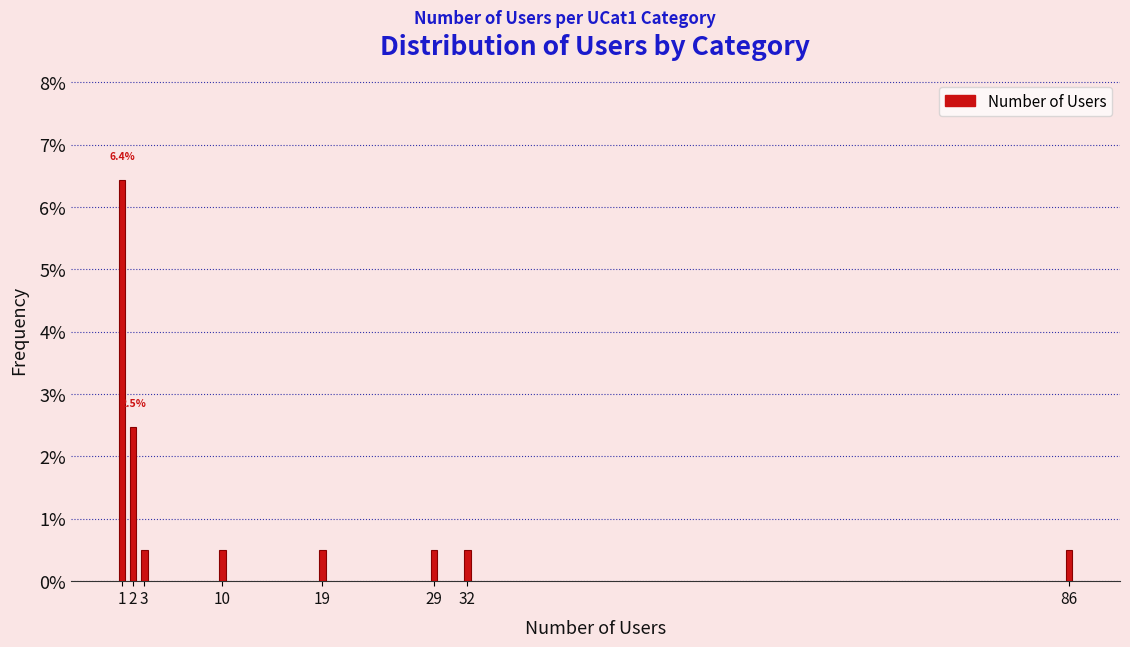

Reading right to left, extract all data points from this chart.

0.5	0.5	0.5	0.5	0.5	0.5	2.5	6.4